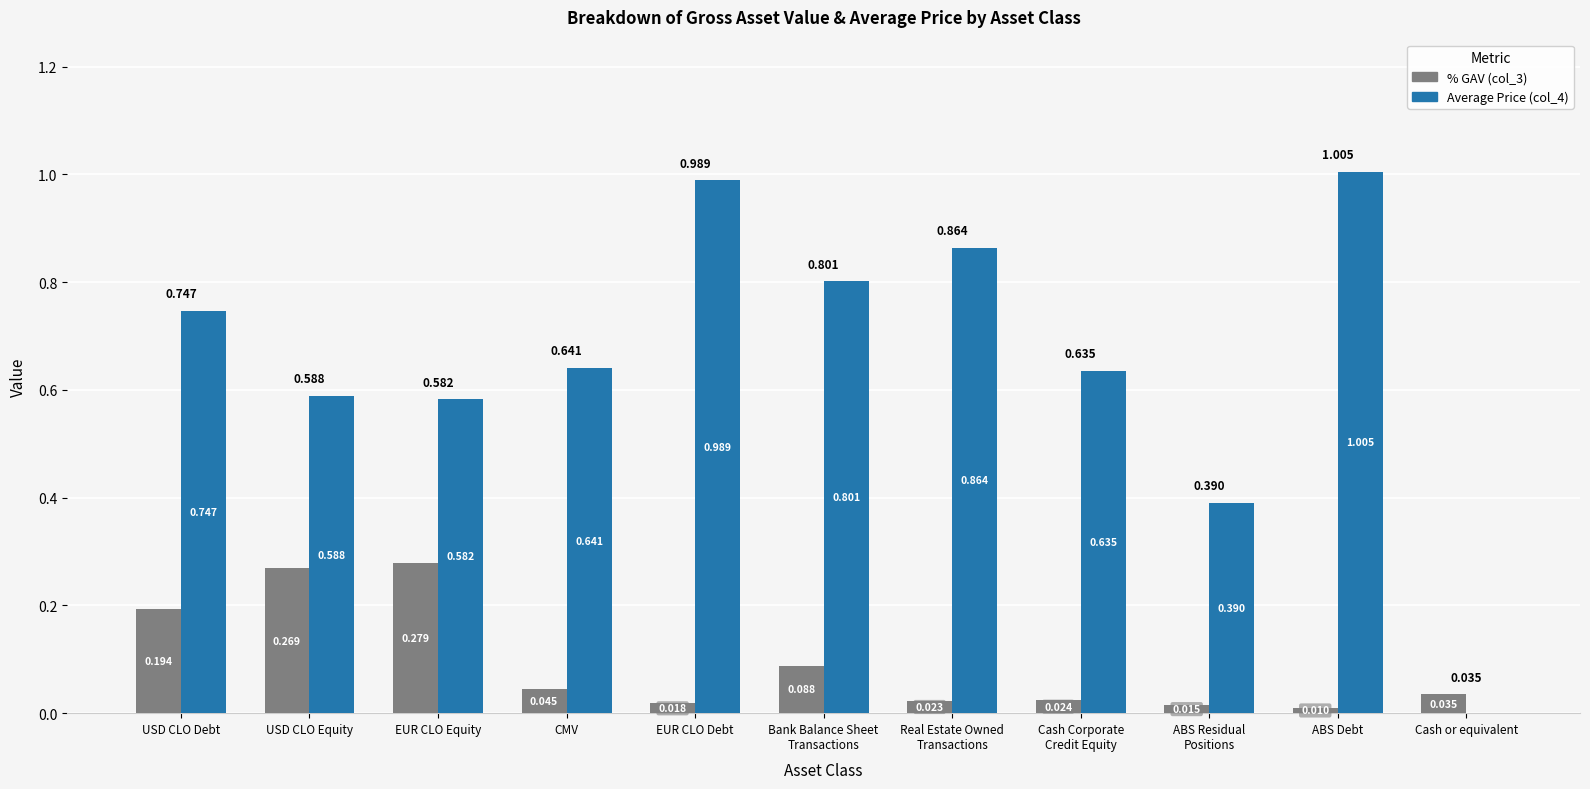

Where is % GAV (col_3) nearest to the value 0?

ABS Debt